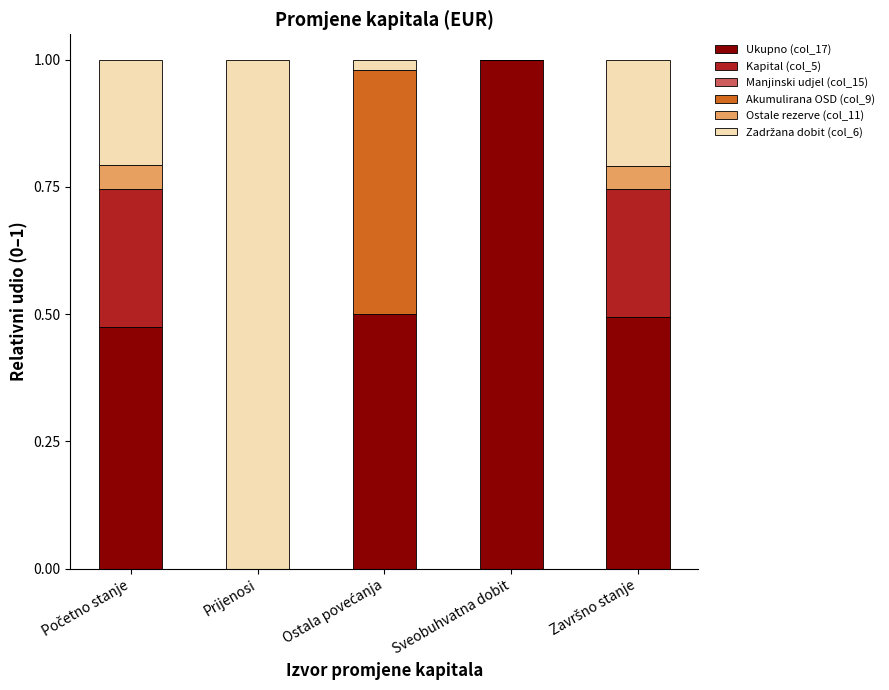

The value of Ukupno (col_17) at Sveobuhvatna dobit is 1.0. True or false?

True